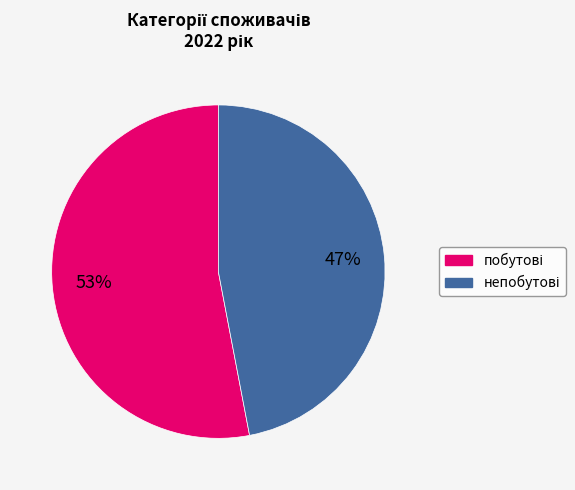

Is there a majority slice in this chart?

Yes